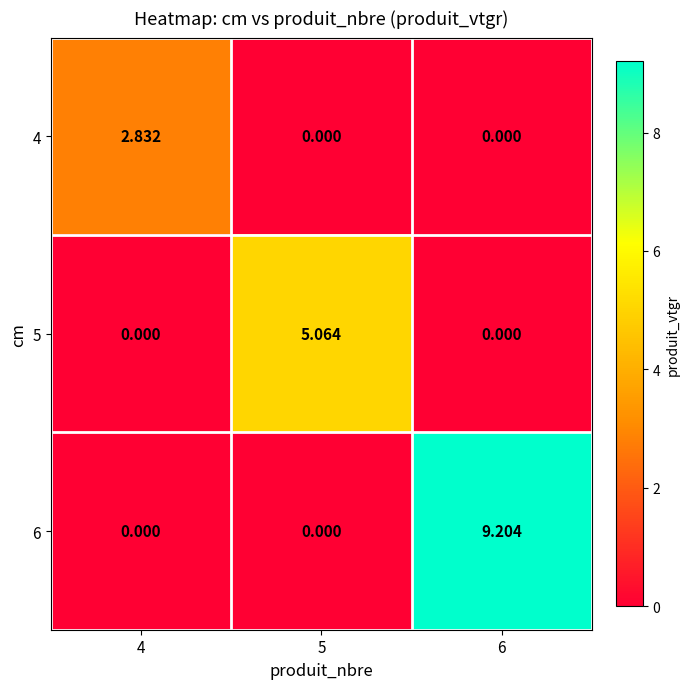

Count the number of categories in the chart.

3